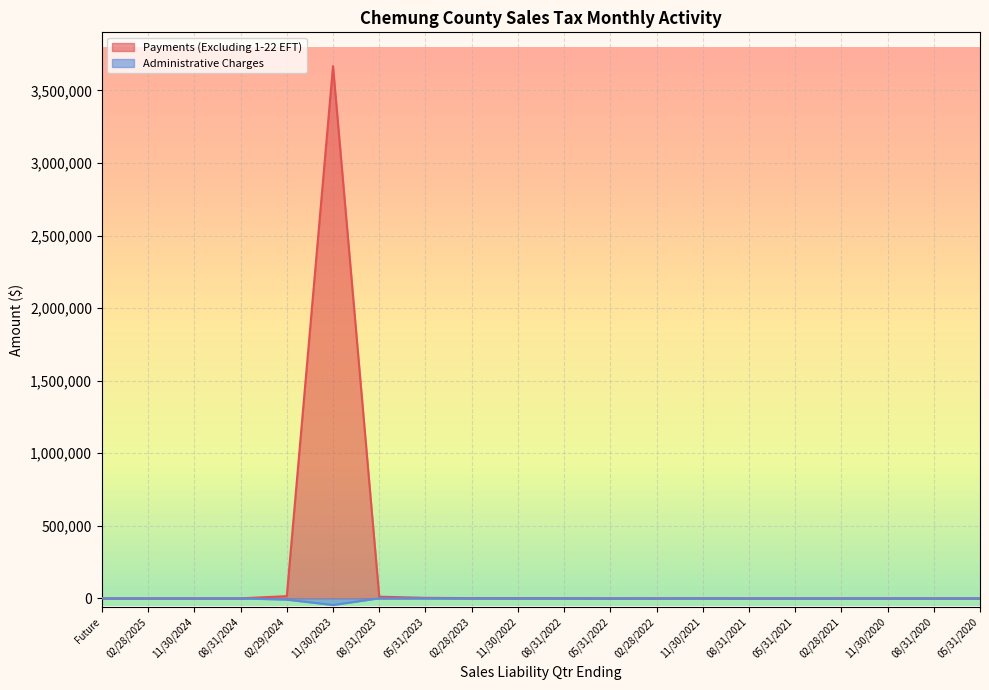

At 02/28/2022, list the series in order from smallest to largest.

Administrative Charges, Payments (Excluding 1-22 EFT)